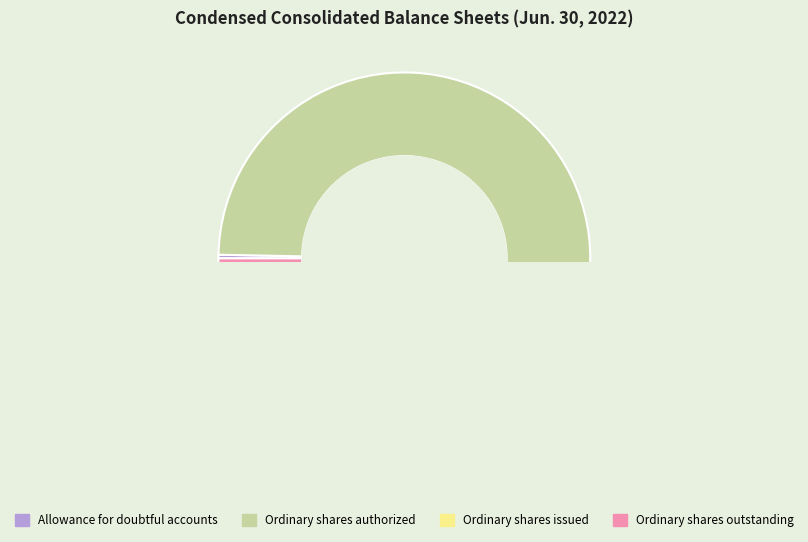

How many slices are in this pie chart?

4